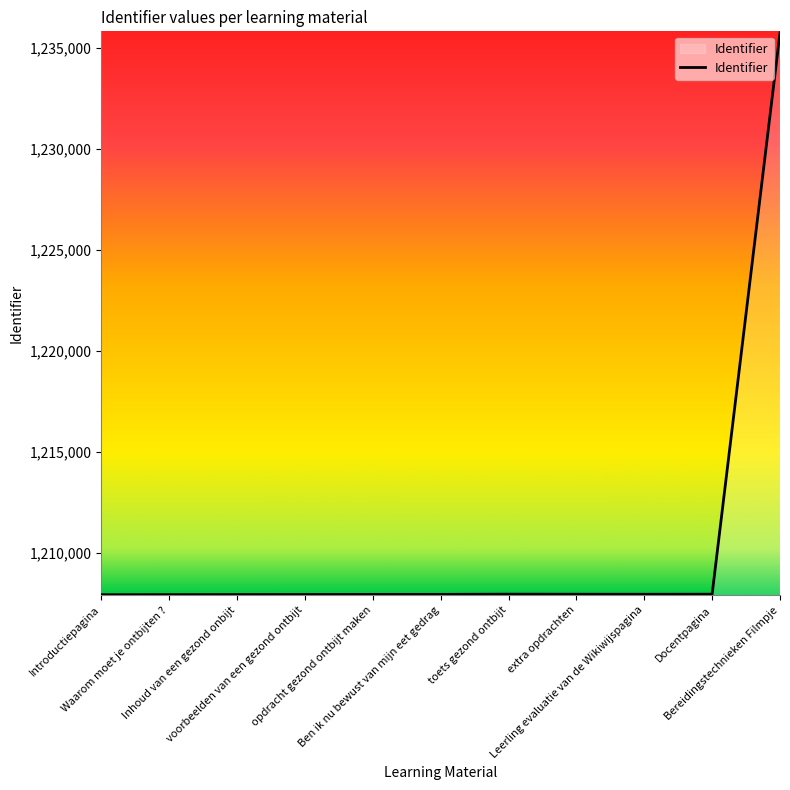

What is the greatest value displayed?

1235725